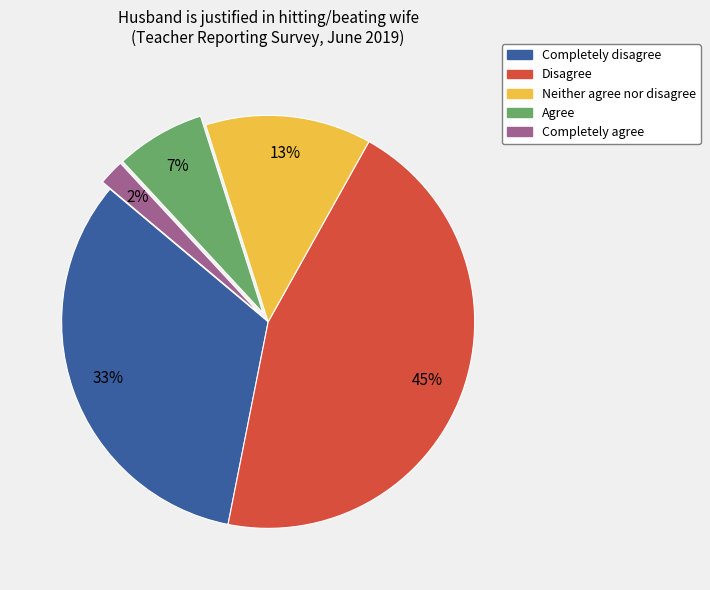

Which category has the biggest portion of the pie?

Disagree